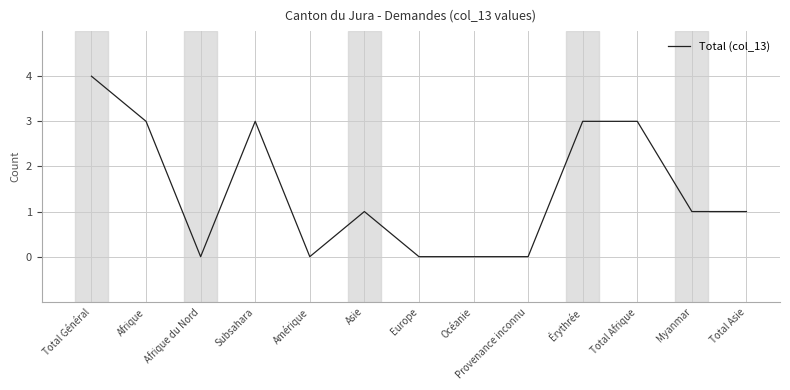

Where does the data first go above 1?

Total Général